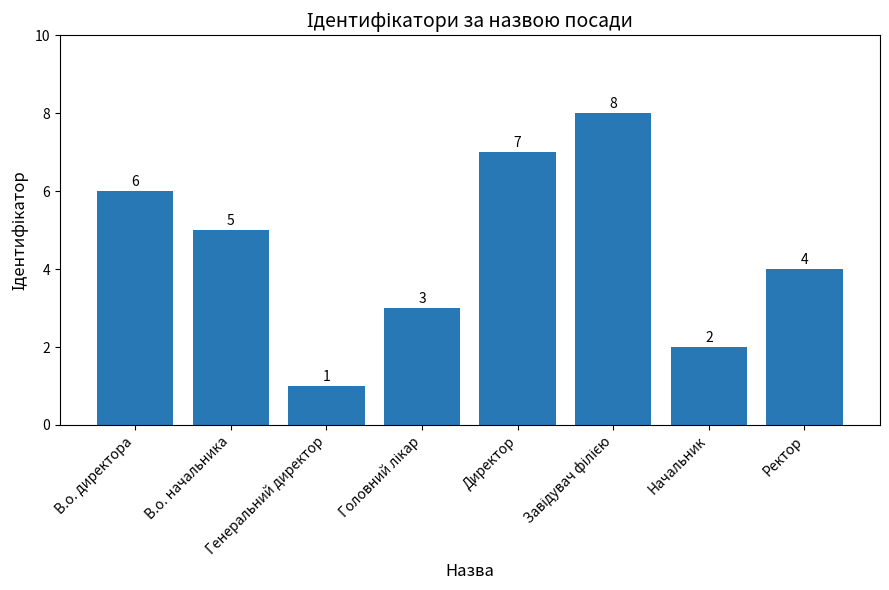

Count the number of data series in this chart.

1